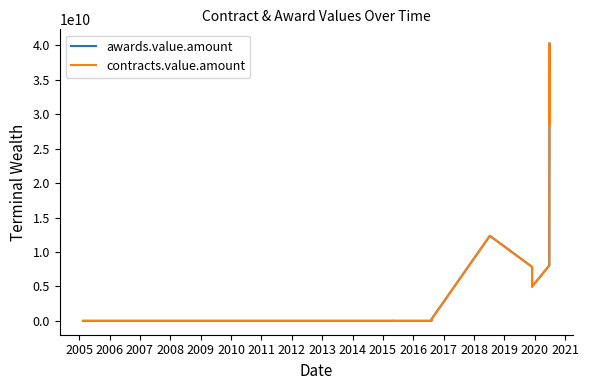

True or false: awards.value.amount and contracts.value.amount cross at least once.

False